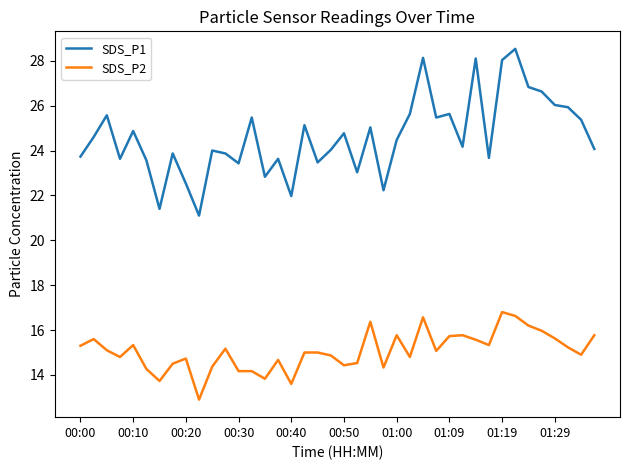

List the series in order of their overall mean, highest first.

SDS_P1, SDS_P2